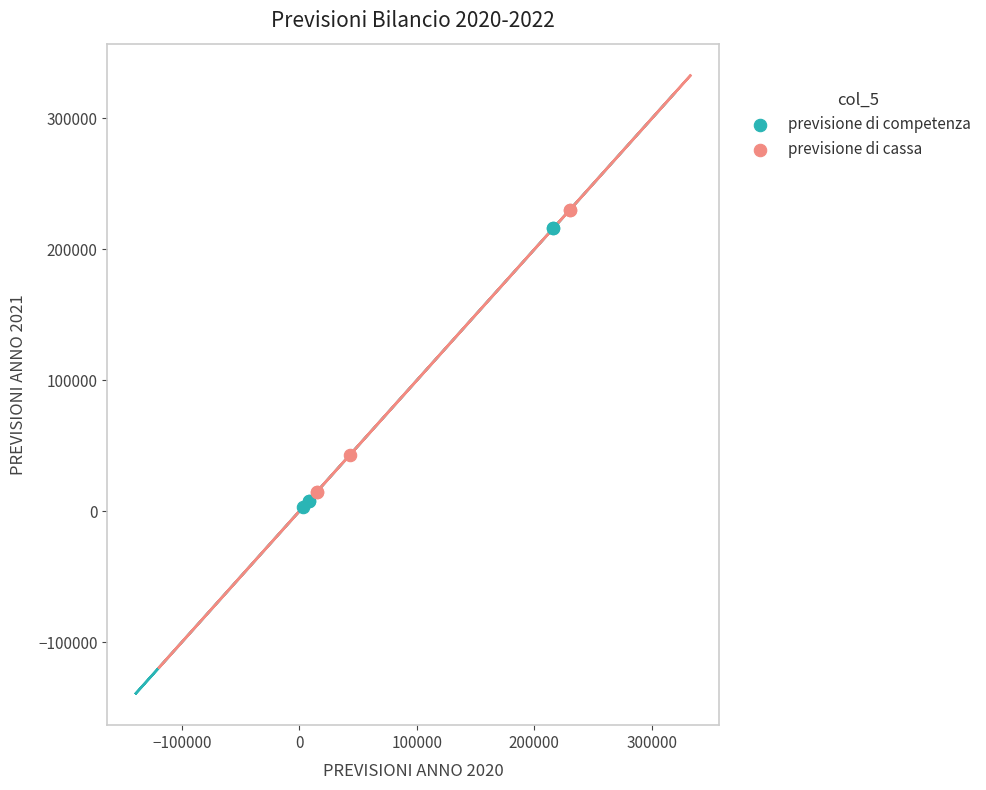

Which series has the widest spread of Y values?

previsione di cassa